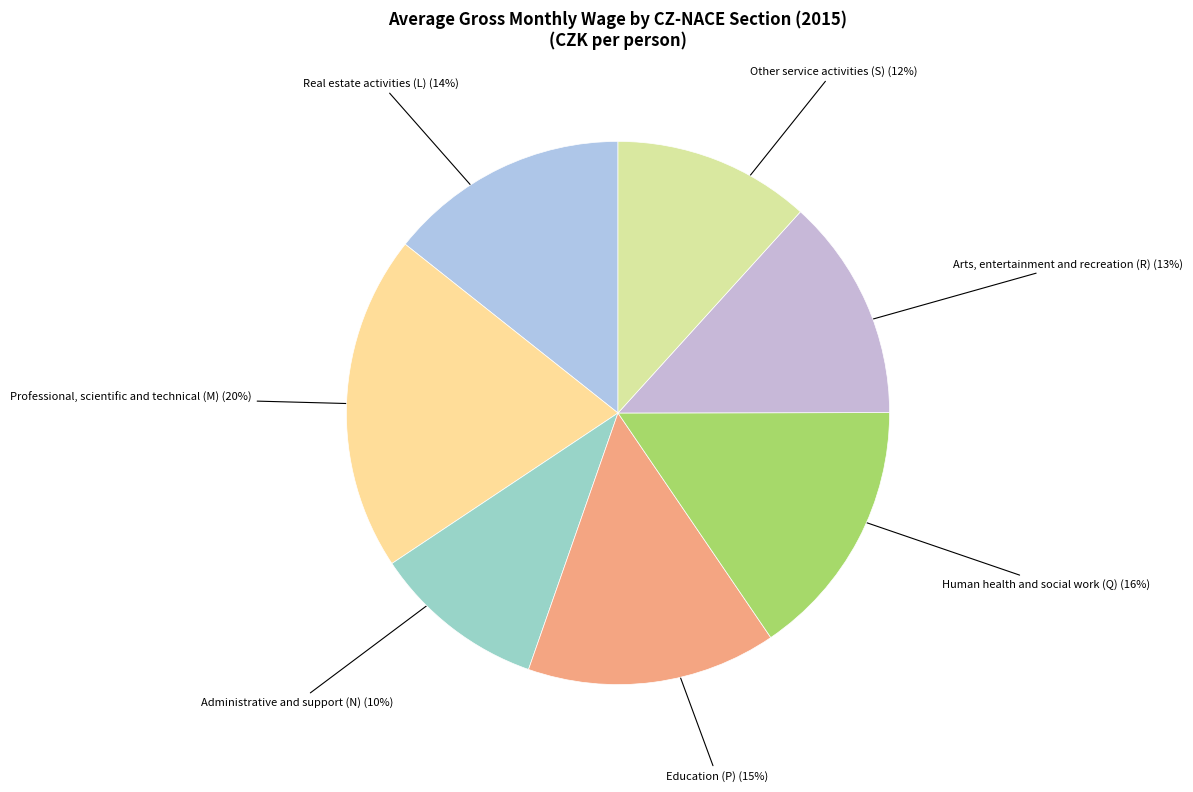

Does any single category account for the majority?

No